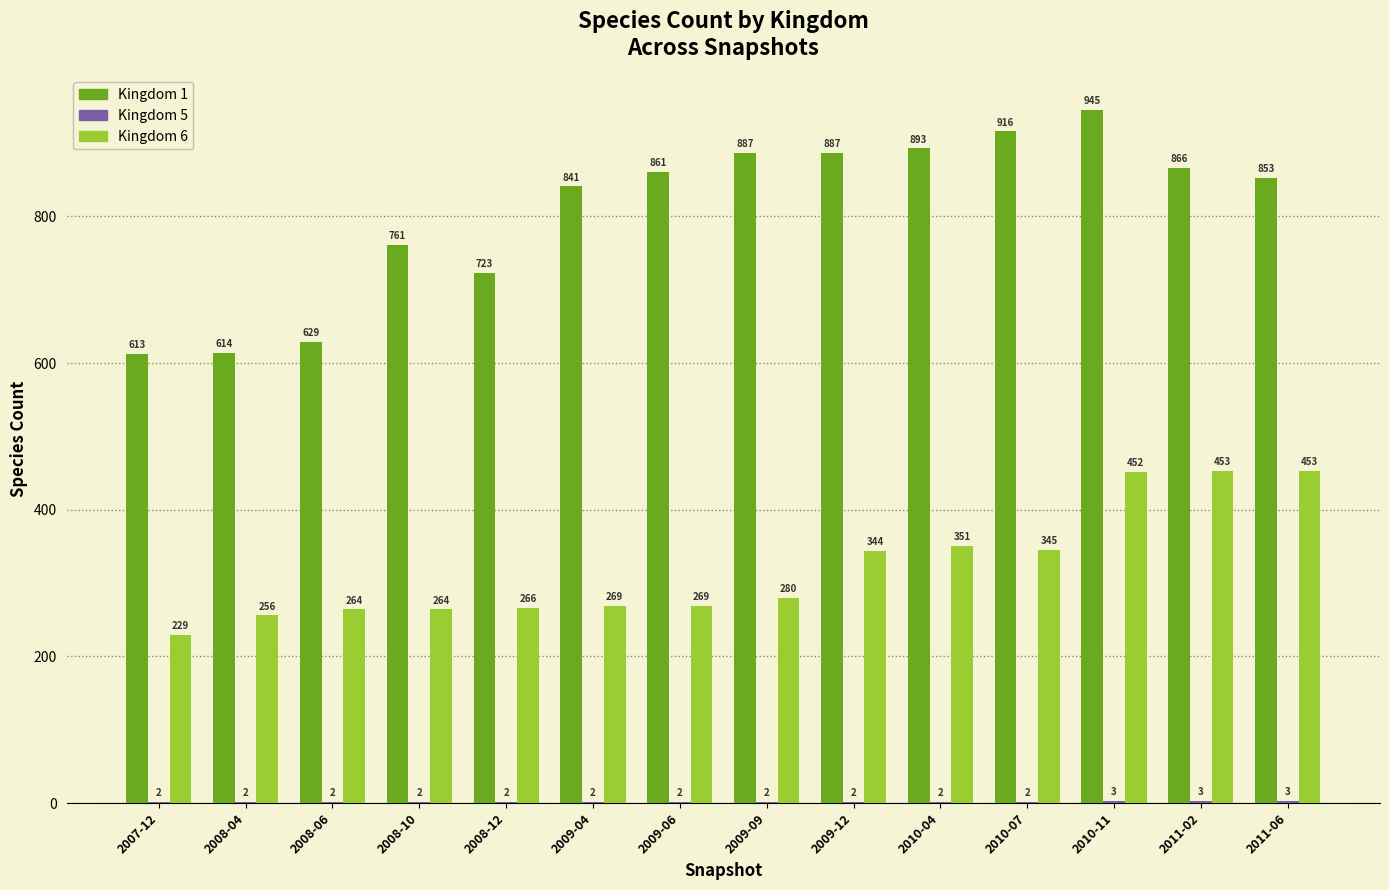

At which category does the chart reach its peak across all series?

2010-11